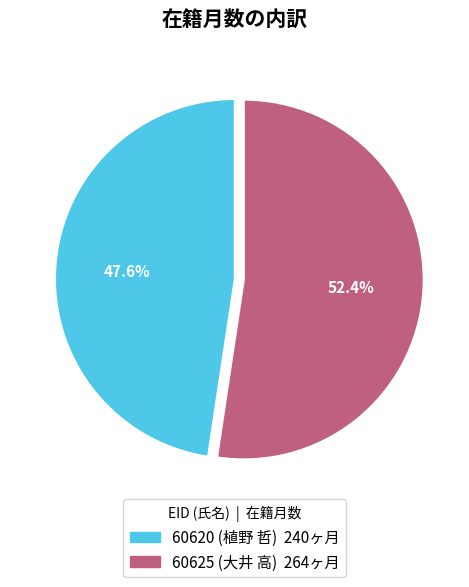

How many segments does this pie chart have?

2